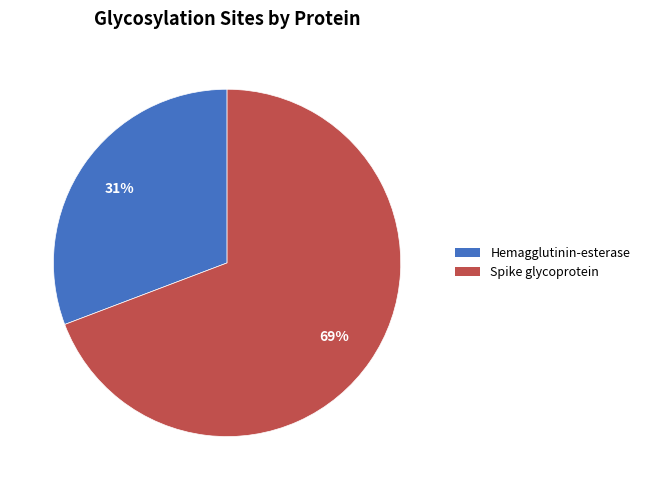

Between Spike glycoprotein and Hemagglutinin-esterase, which is larger?

Spike glycoprotein